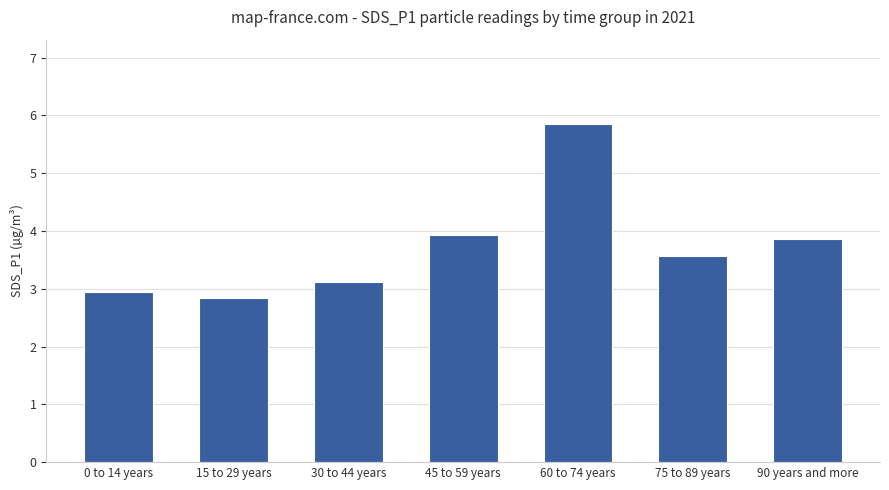

Rank the categories by value from lowest to highest.

15 to 29 years, 0 to 14 years, 30 to 44 years, 75 to 89 years, 90 years and more, 45 to 59 years, 60 to 74 years